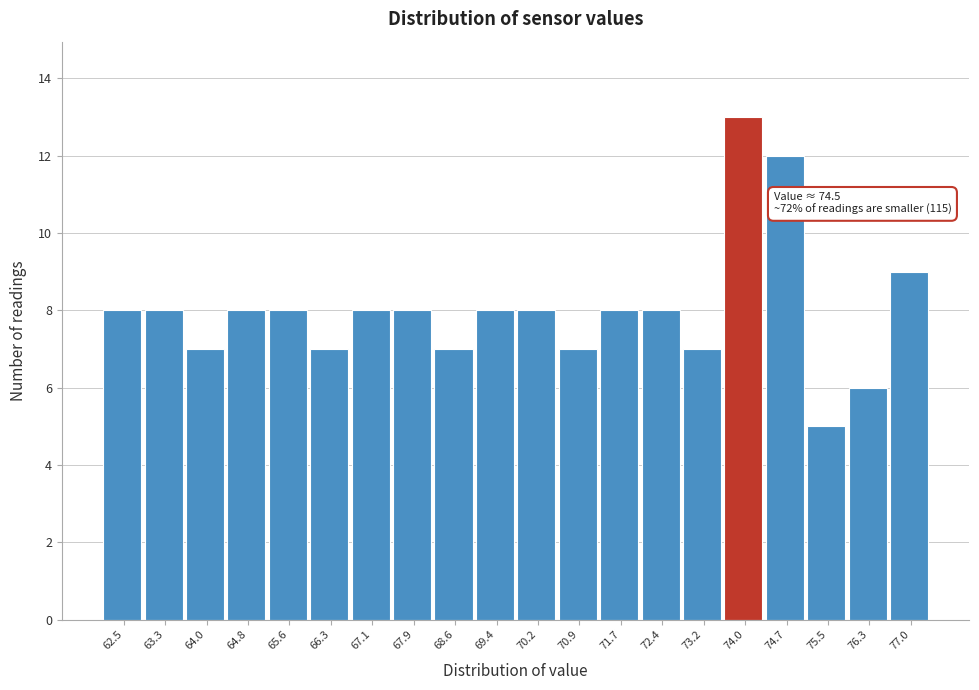

Reading left to right, what are all the values shown in this chart?

62.5=8	63.3=8	64.0=7	64.8=8	65.6=8	66.3=7	67.1=8	67.9=8	68.6=7	69.4=8	70.2=8	70.9=7	71.7=8	72.4=8	73.2=7	74.0=13	74.7=12	75.5=5	76.3=6	77.0=9